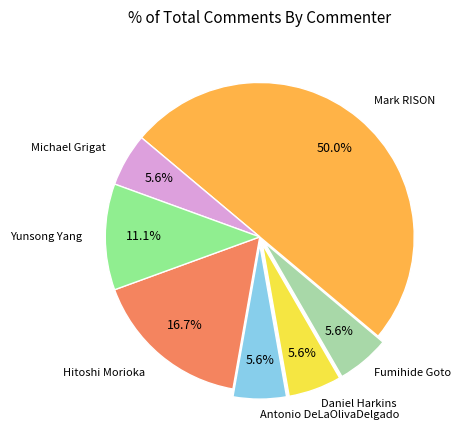

Count the number of slices in the pie.

7